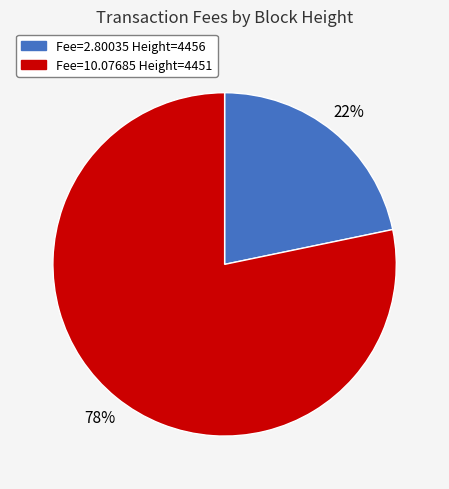

To the nearest percent, what is the average slice percentage?

50%